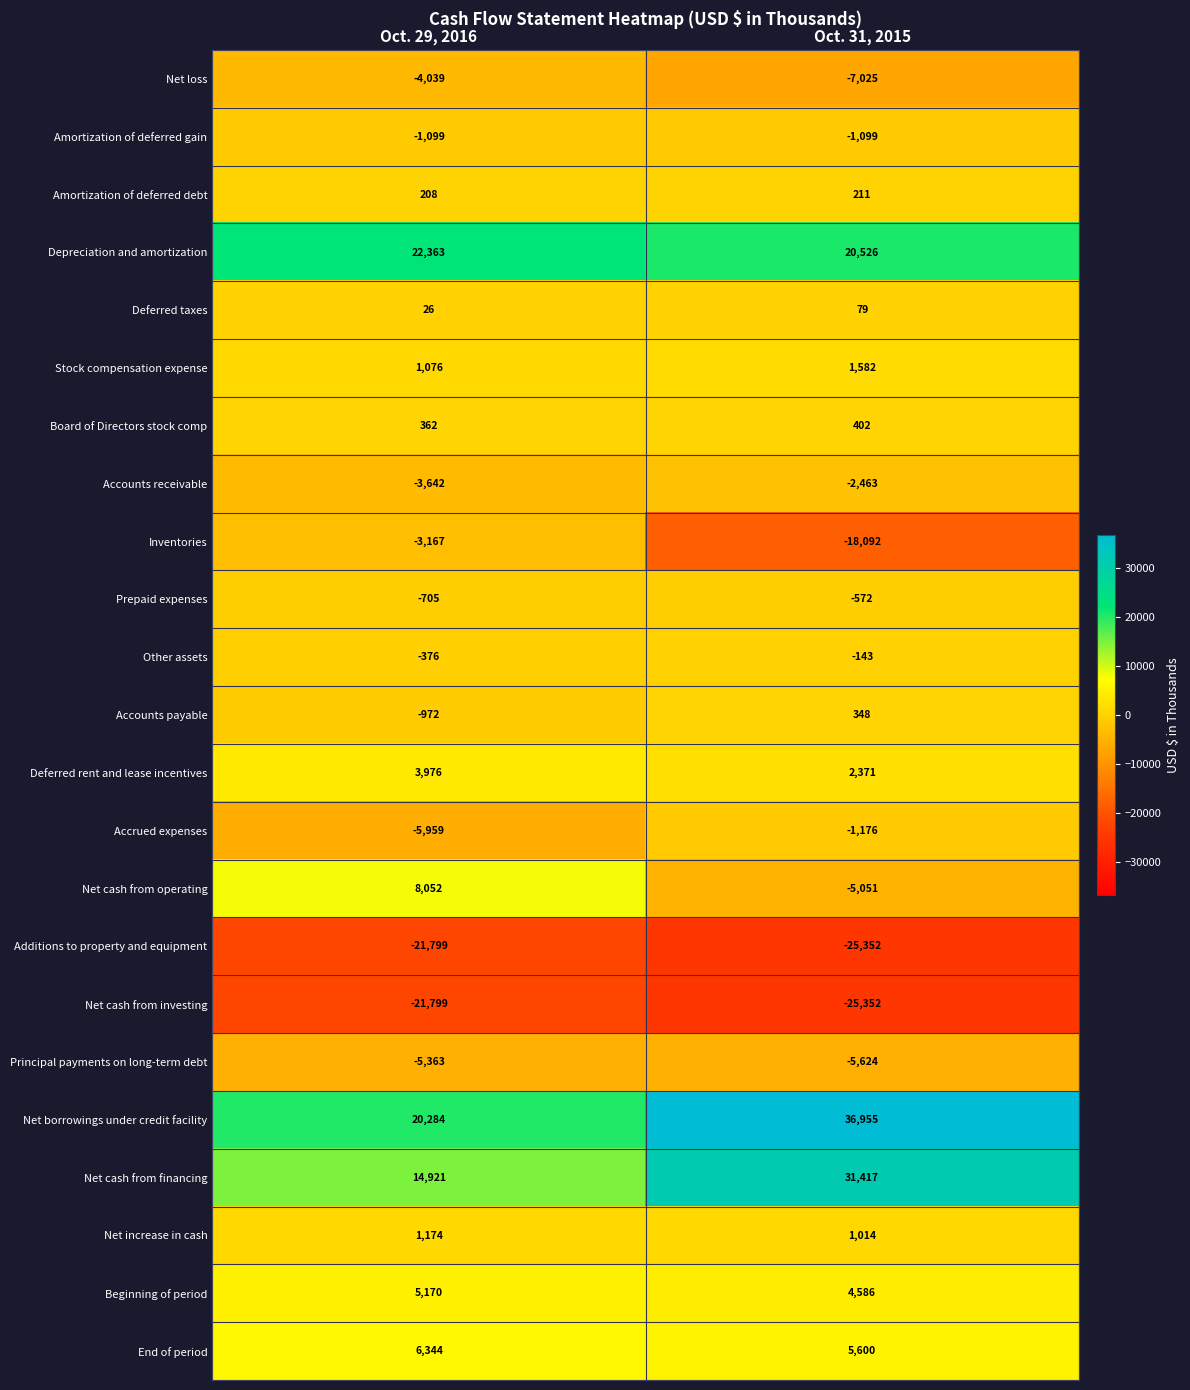

What is the smallest value displayed?

-25352